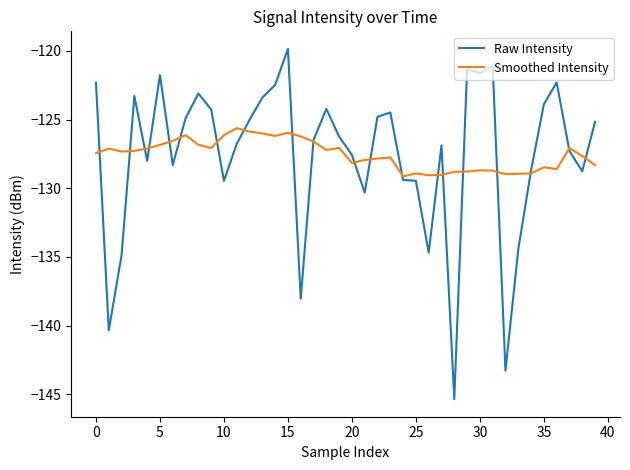

What is the minimum value for Raw Intensity?

-145.4